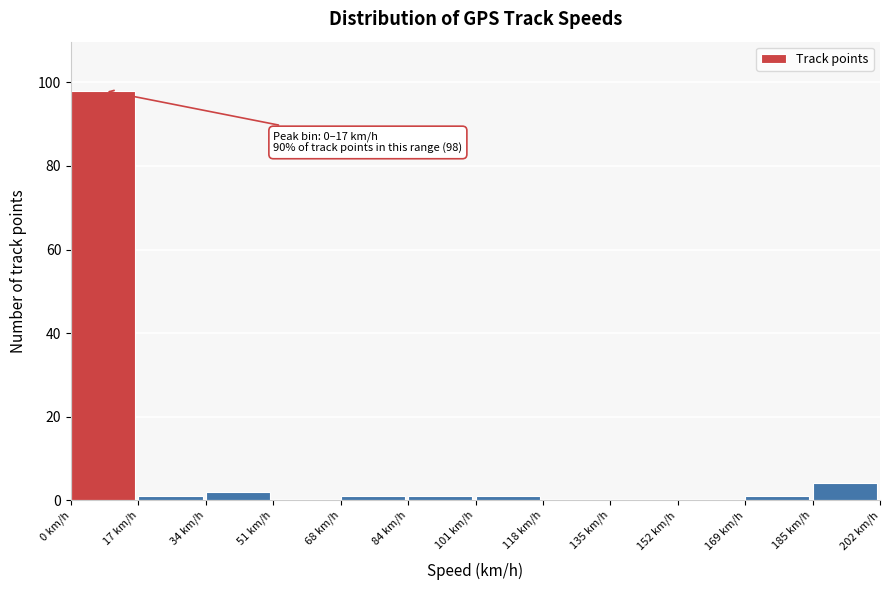

Over which range of the x-axis is the bar tallest?

0 to 18